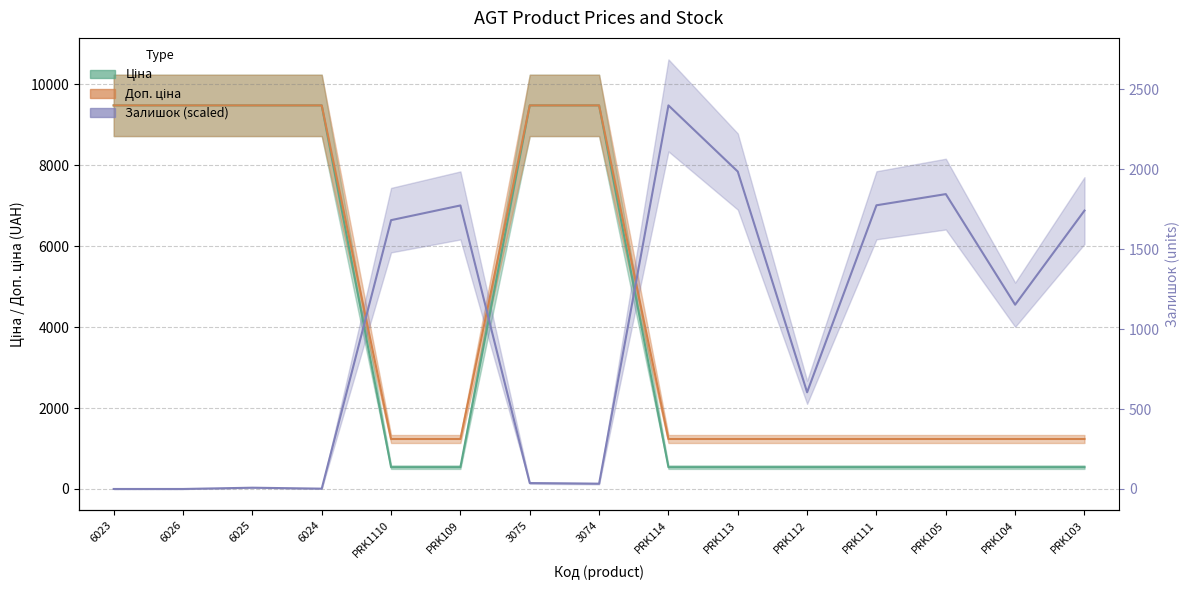

True or false: Доп. ціна has more than 0 interior local peaks.

False